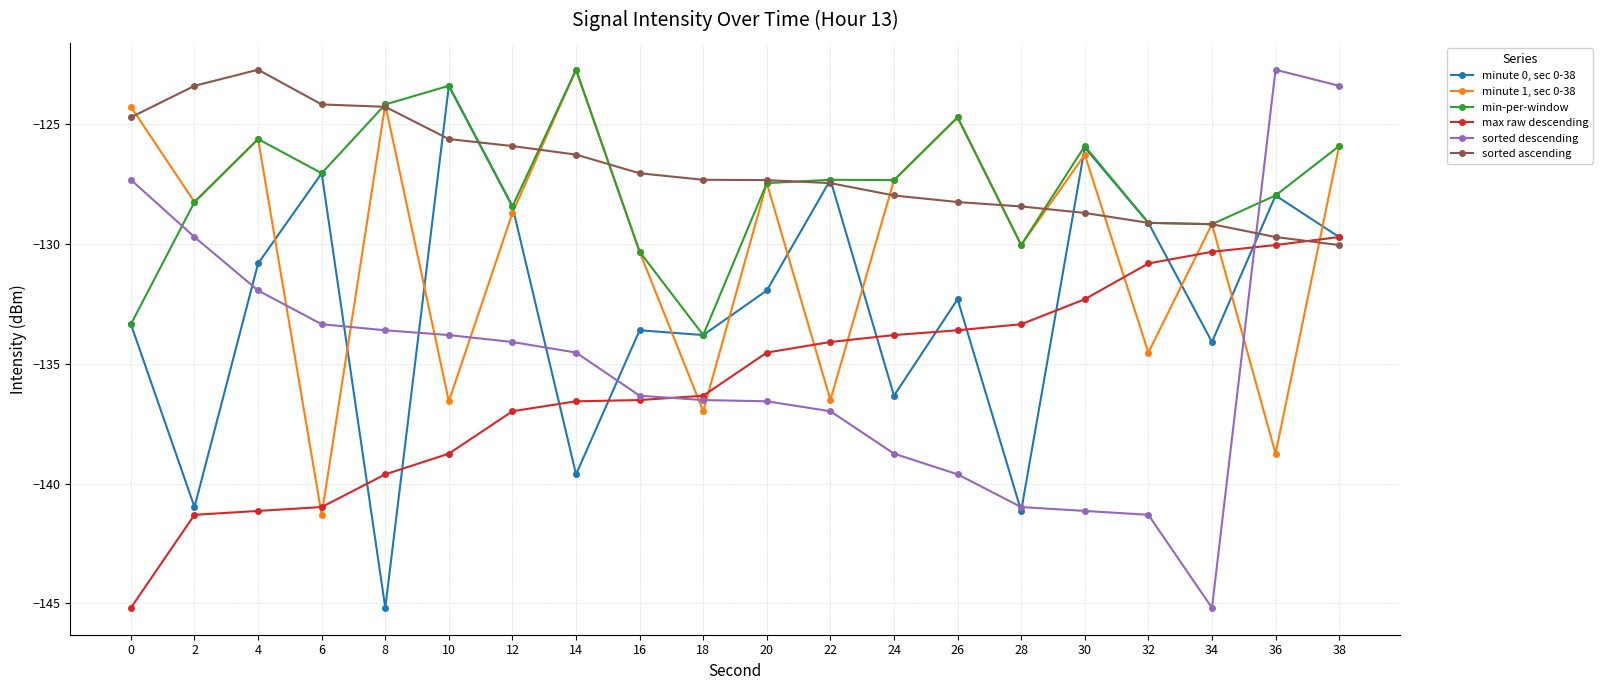

What is the total value across all series at 14?

-782.5